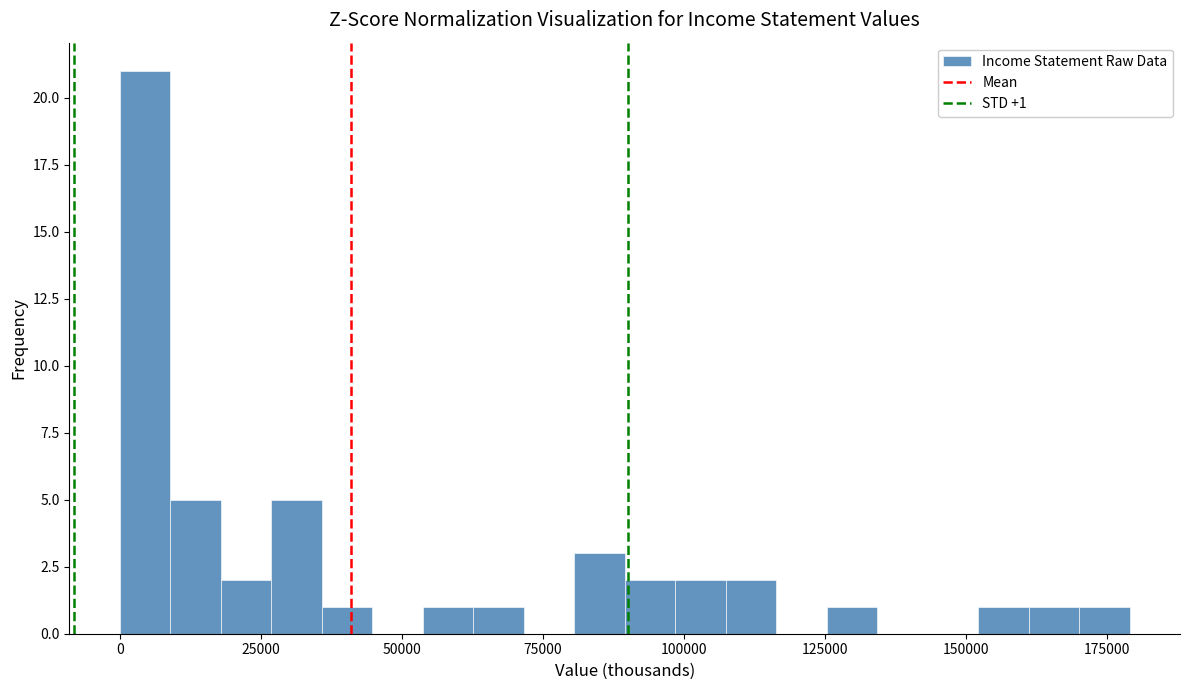

Read against the x-axis, roughly where is the centre of the tallest bar?

5000